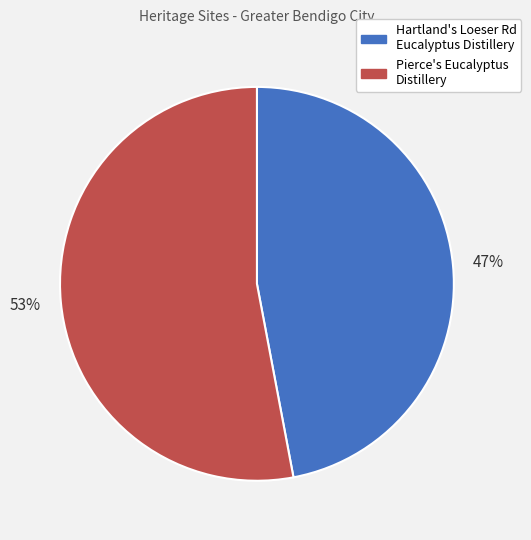

Between Hartland's Loeser Rd Eucalyptus Distillery and Pierce's Eucalyptus Distillery, which is larger?

Pierce's Eucalyptus Distillery